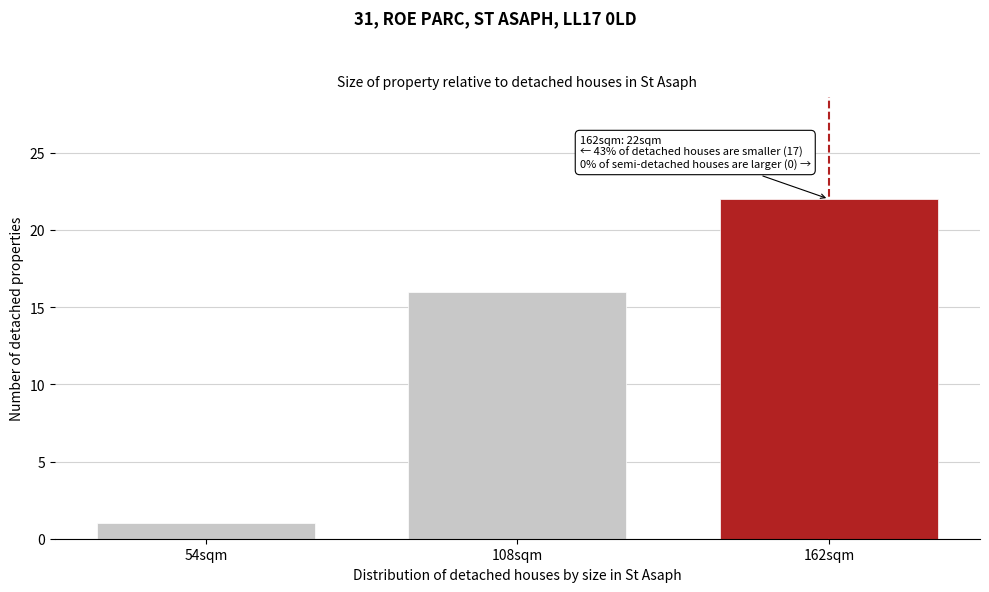

Reading left to right, transcribe all the data shown in this chart.

1	16	22